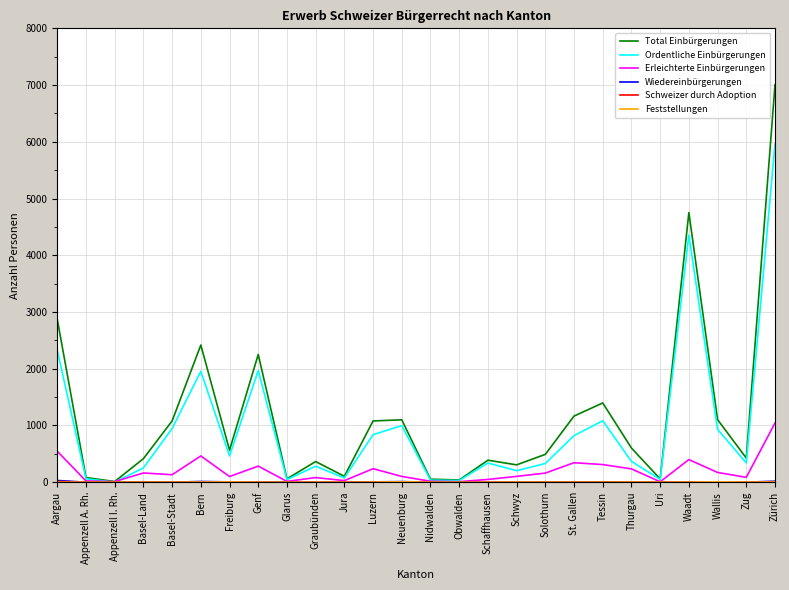

At which label does Erleichterte Einbürgerungen first exceed 132?

Aargau